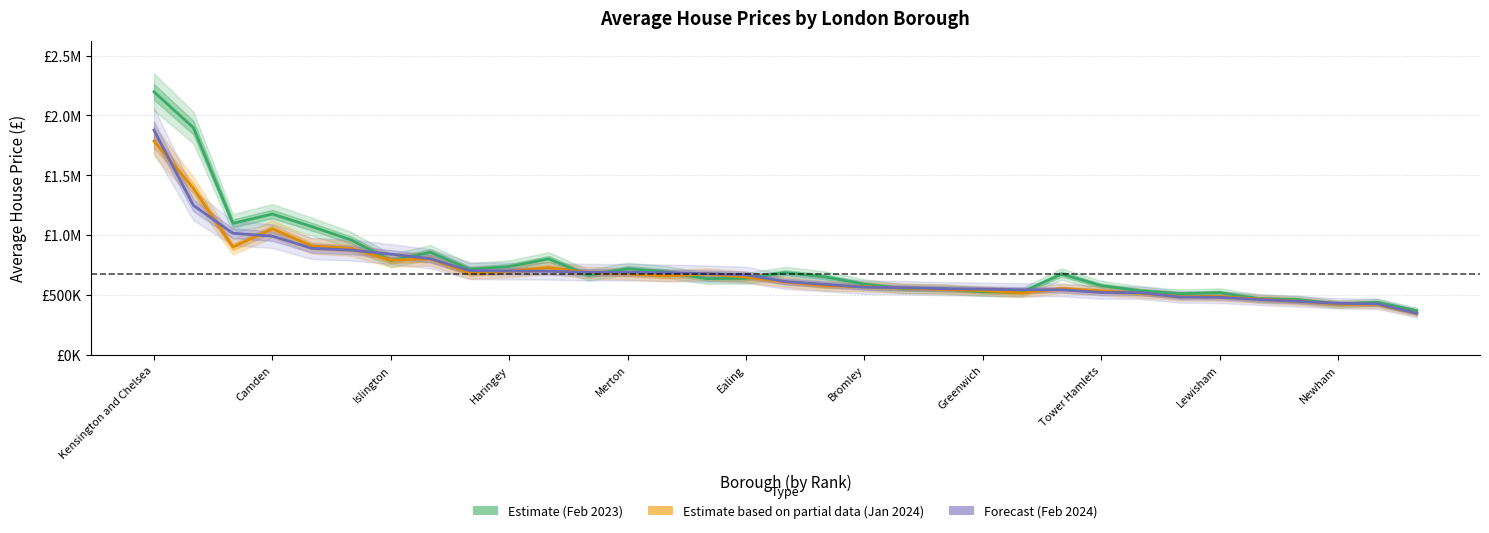

Which series has the largest total across all categories?

Estimate (Feb 2023)